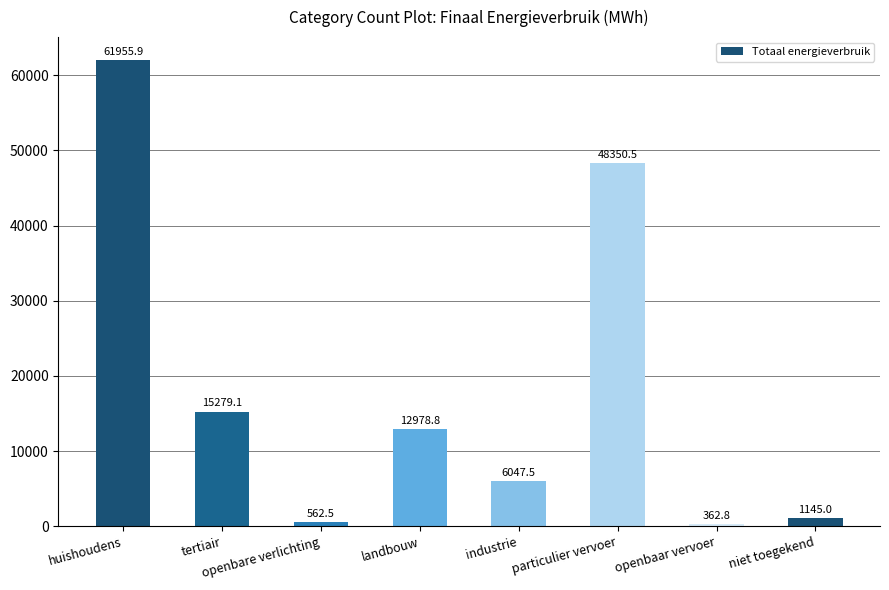

Approximately how many times larger is the value at huishoudens compared to openbaar vervoer?

170.8